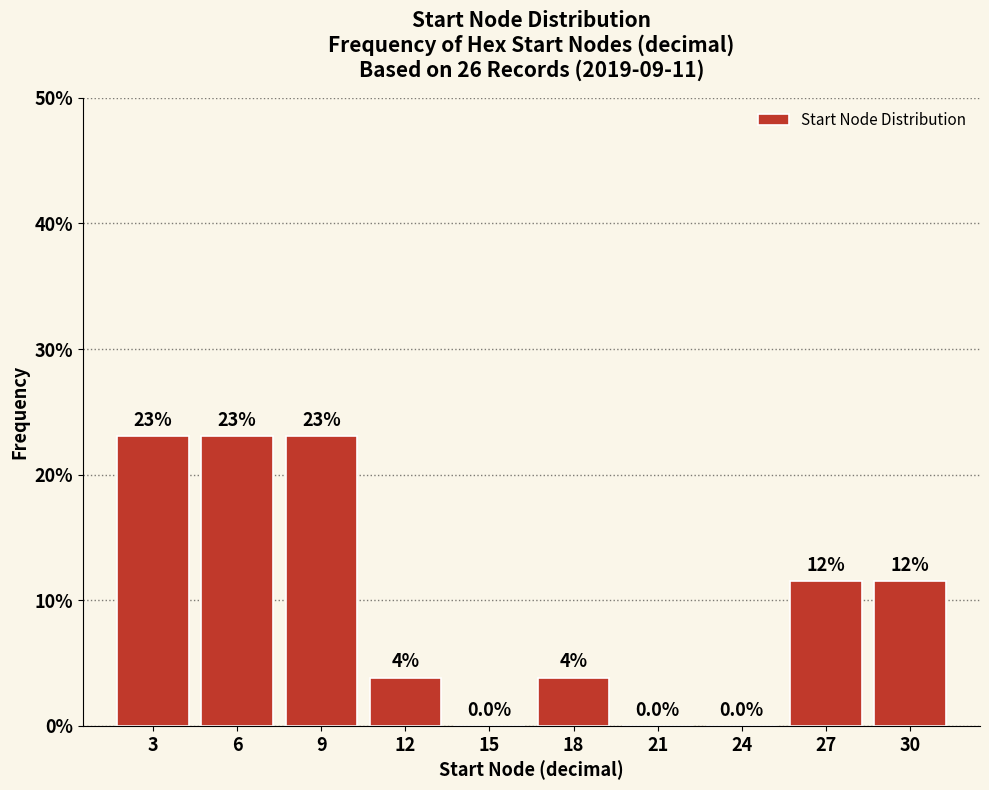

Between 27 and 24, which is larger?

27